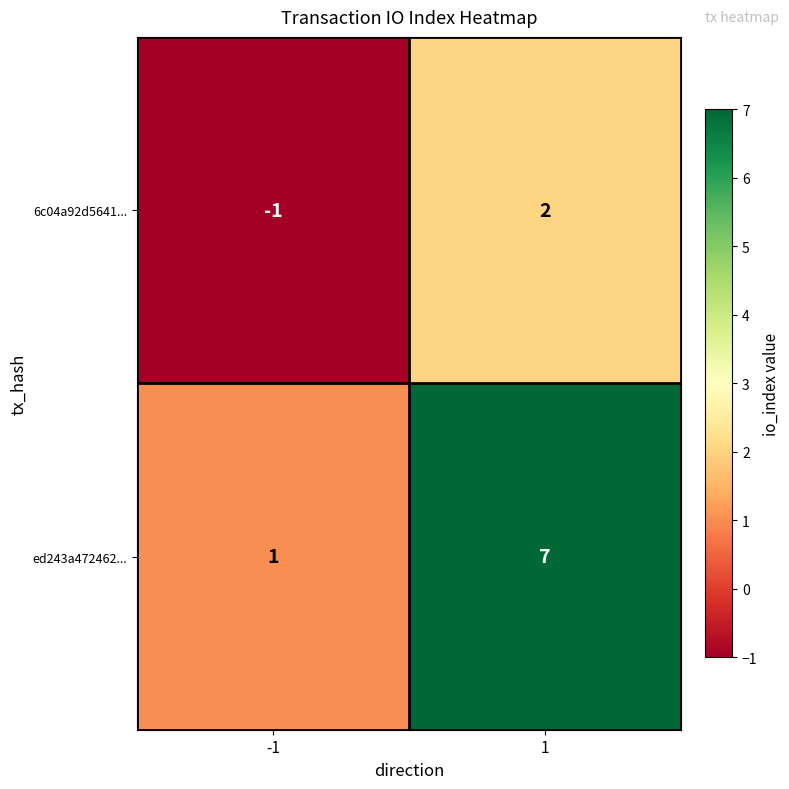

Which series has the largest total across all categories?

ed243a472462...